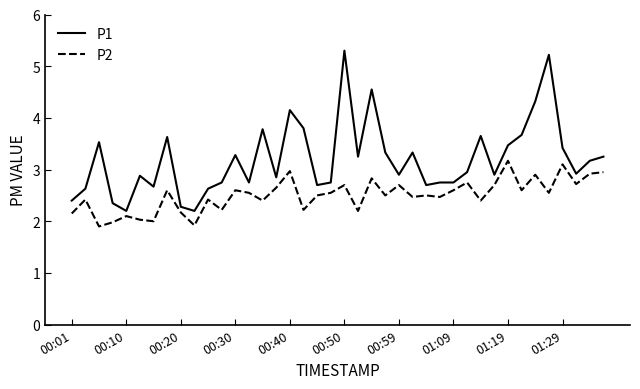

List the series in order of their peak value, lowest first.

P2, P1